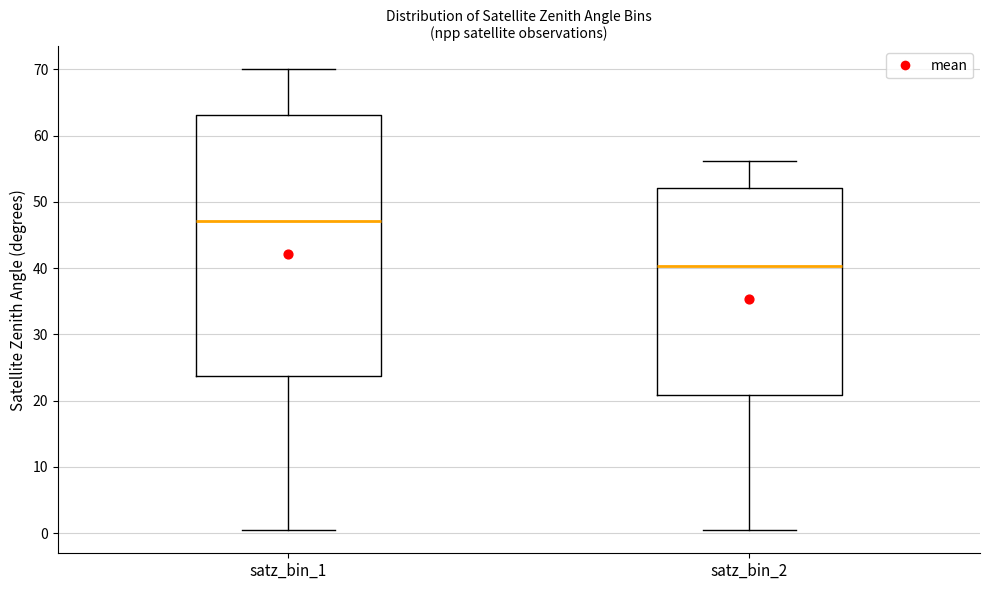

Where does the lower whisker of the box for satz_bin_2 end on the y-axis? The values are not printed on the chart, so give them approximately, as read against the axis.

0